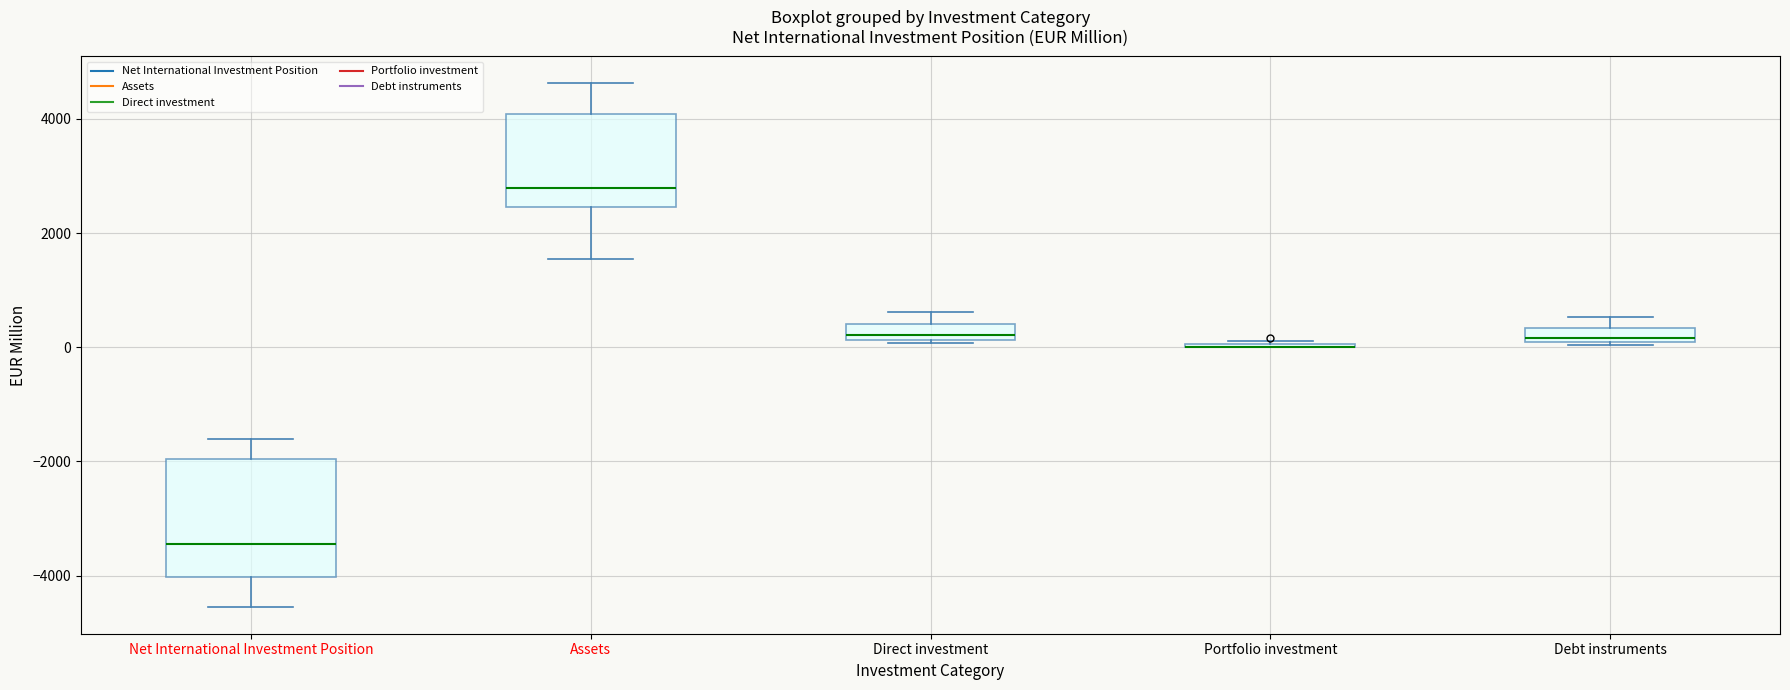

Where does the upper whisker of the box for Assets end on the y-axis? The values are not printed on the chart, so give them approximately, as read against the axis.

4600